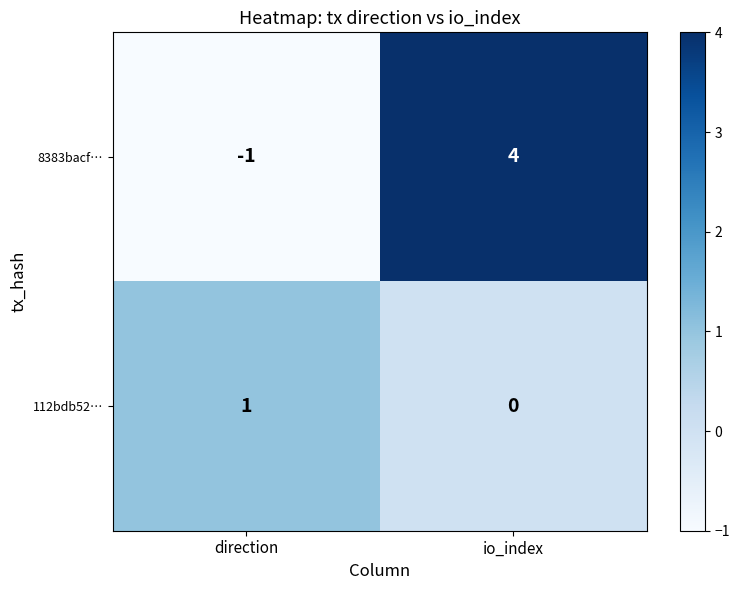

Which label corresponds to the largest value in the chart?

io_index